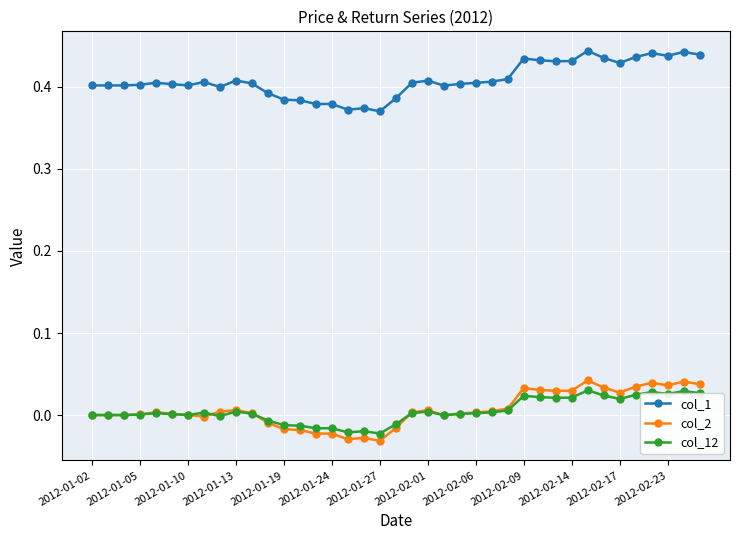

Which series has the largest total across all categories?

col_1